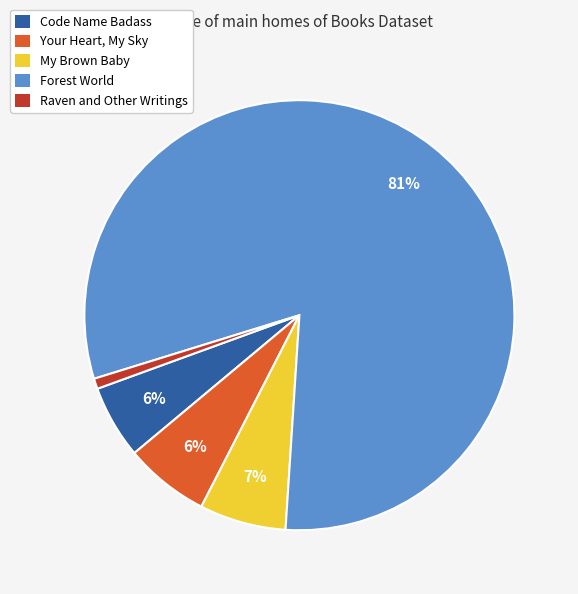

Combined, do Forest World and Code Name Badass account for over 50%?

Yes